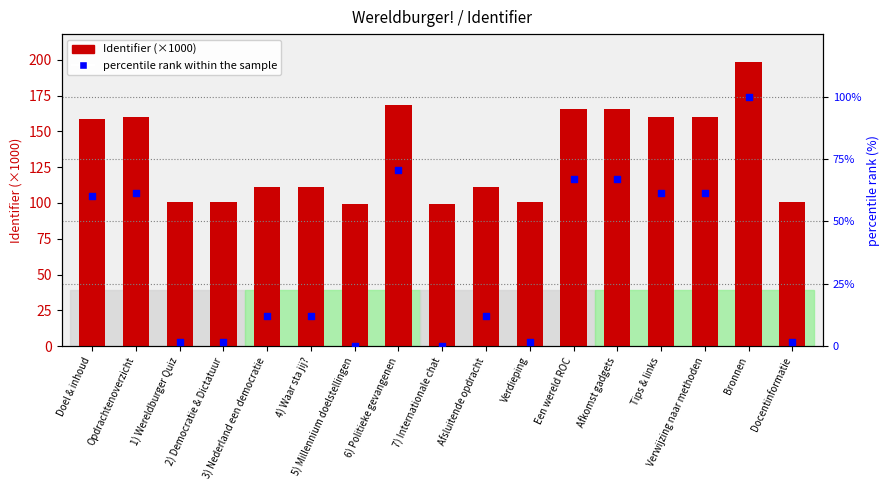

What is the total value across all series at Doel & inhoud?

218.9